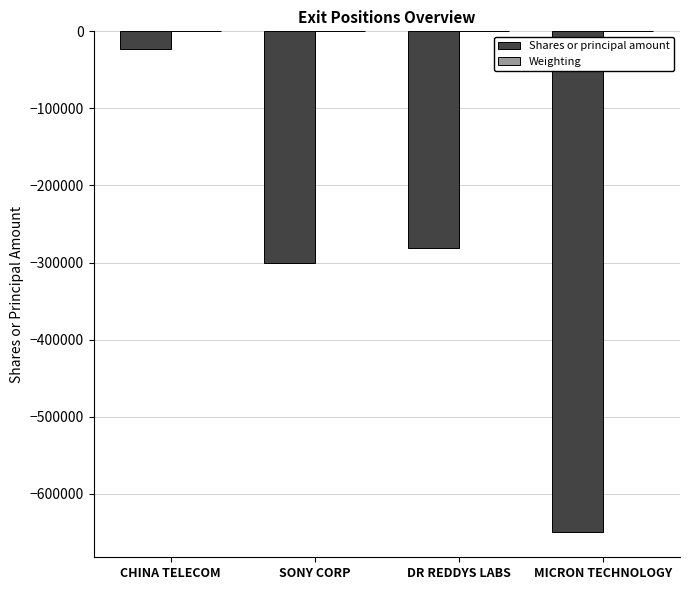

Which category has the highest value in the Shares or principal amount series?

CHINA TELECOM